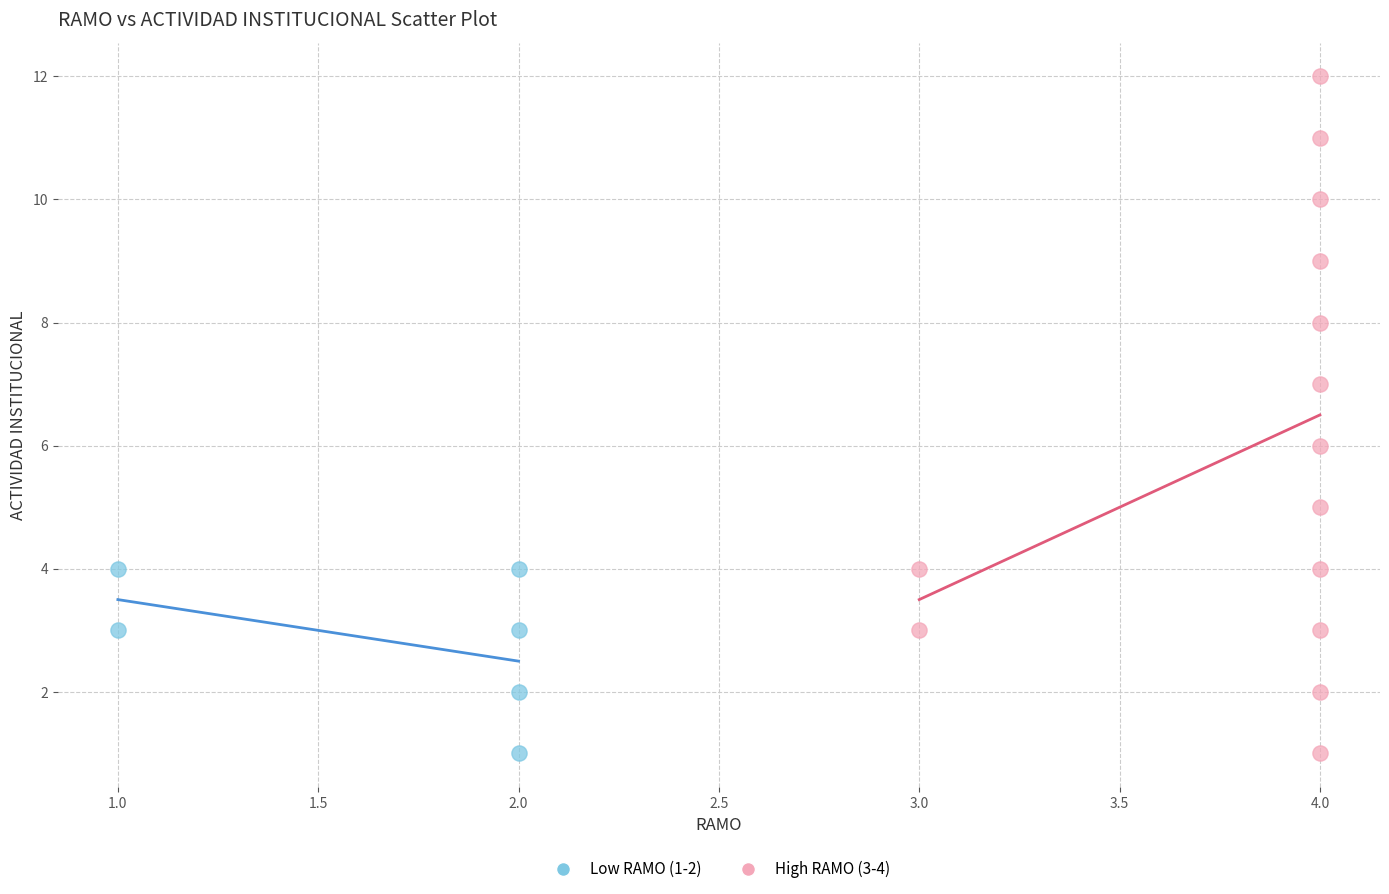

Which series reaches the maximum Y coordinate?

High RAMO (3-4)